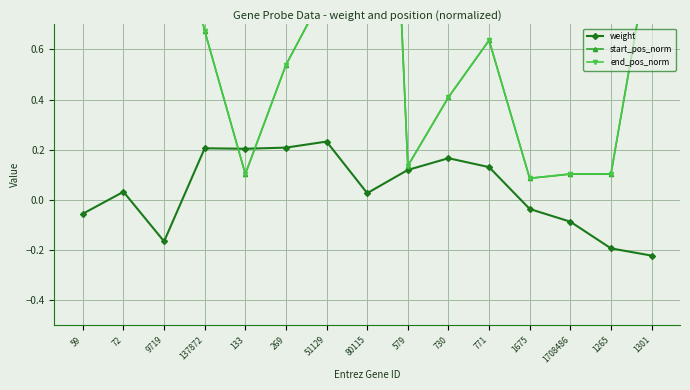

What is the spread (max minus min) of values at 1265?

0.3